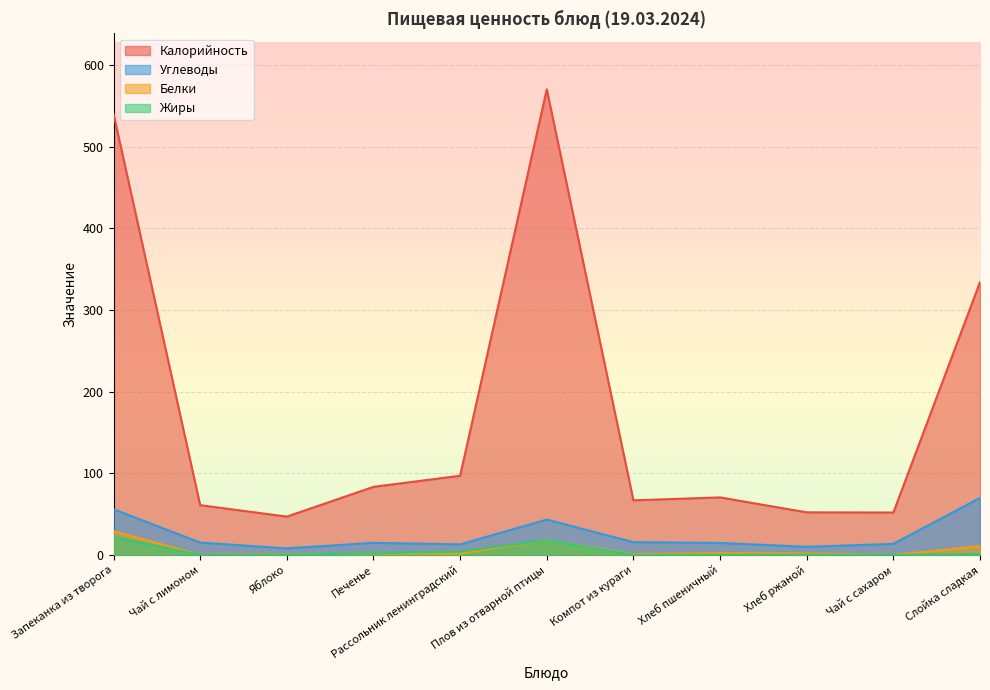

How many values in the Белки series are below 1?

3